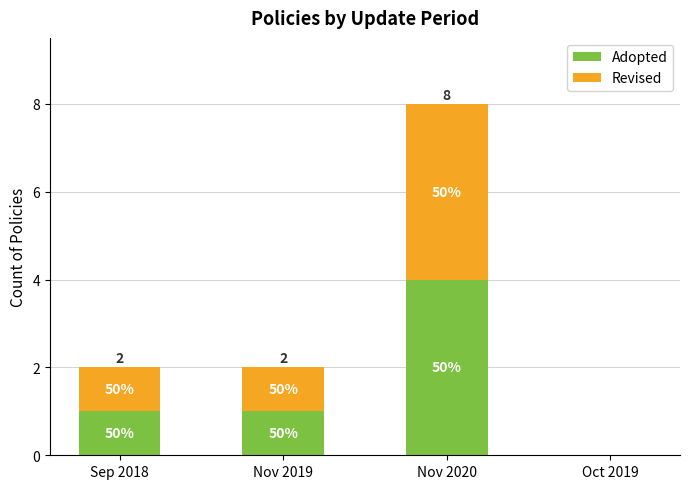

True or false: Revised has a value of 0 at Oct 2019.

True